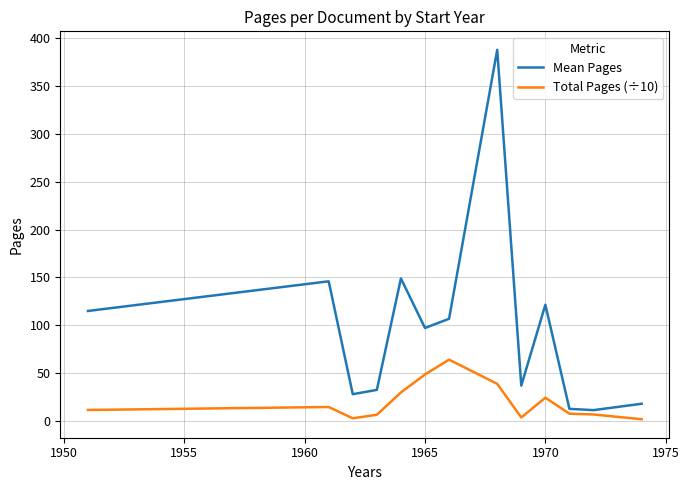

Rank the series by their average value, from lowest to highest.

Total Pages (÷10), Mean Pages